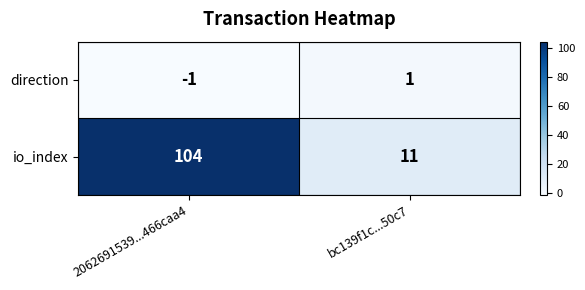

The value of direction at bc139f1c...50c7 is 0. True or false?

False